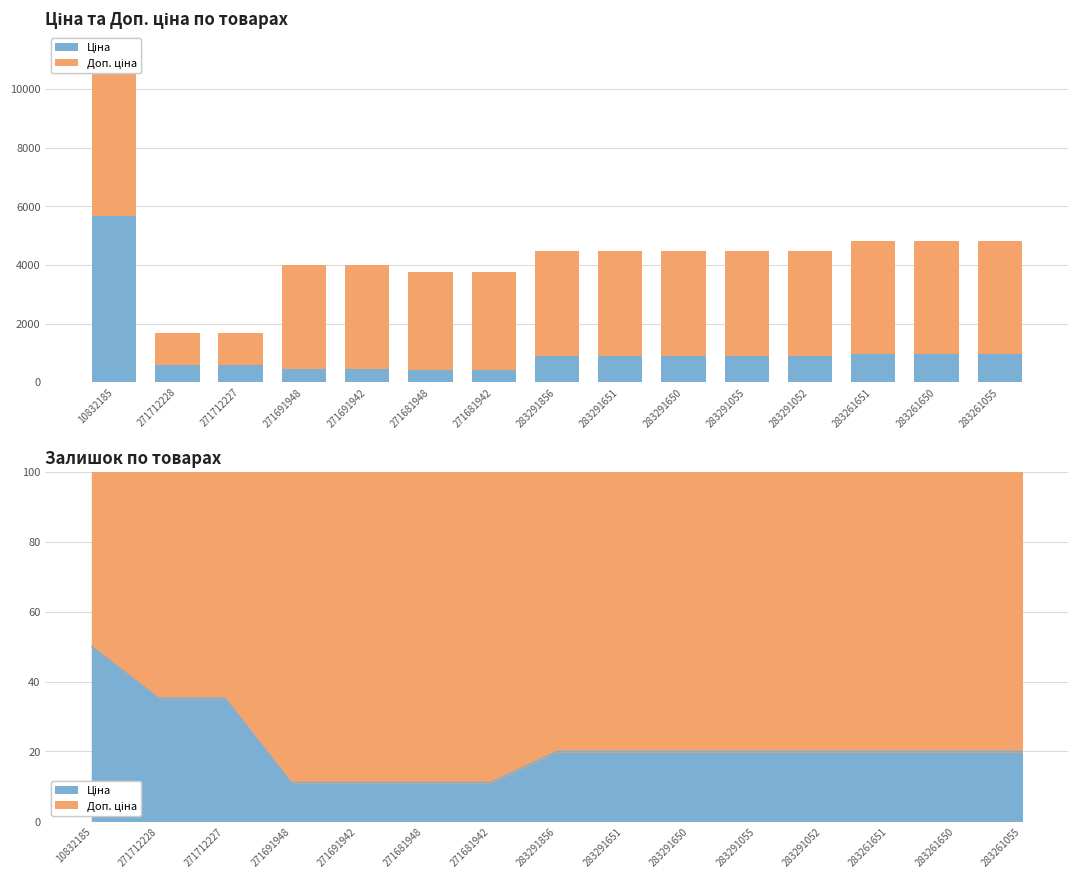

At which label does Доп. ціна first exceed 3583?

10832185